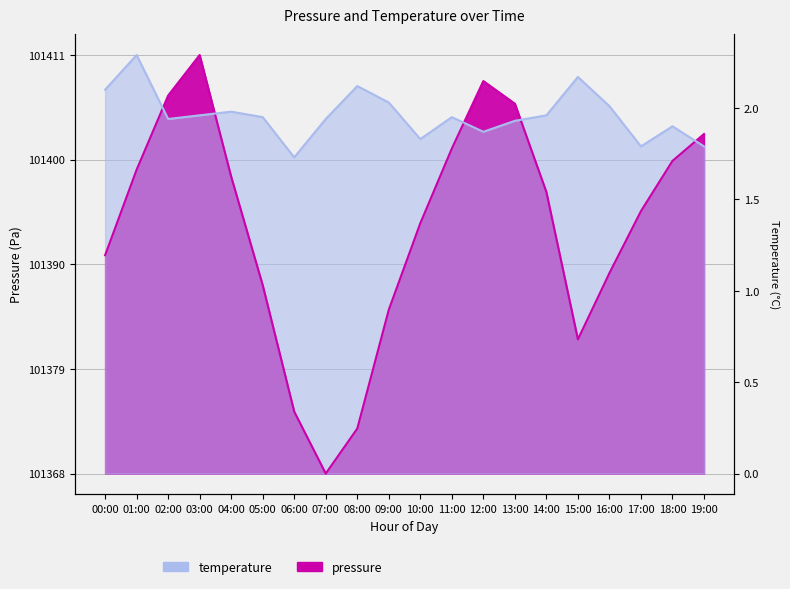

At how many categories does at least one series exceed 11?

20